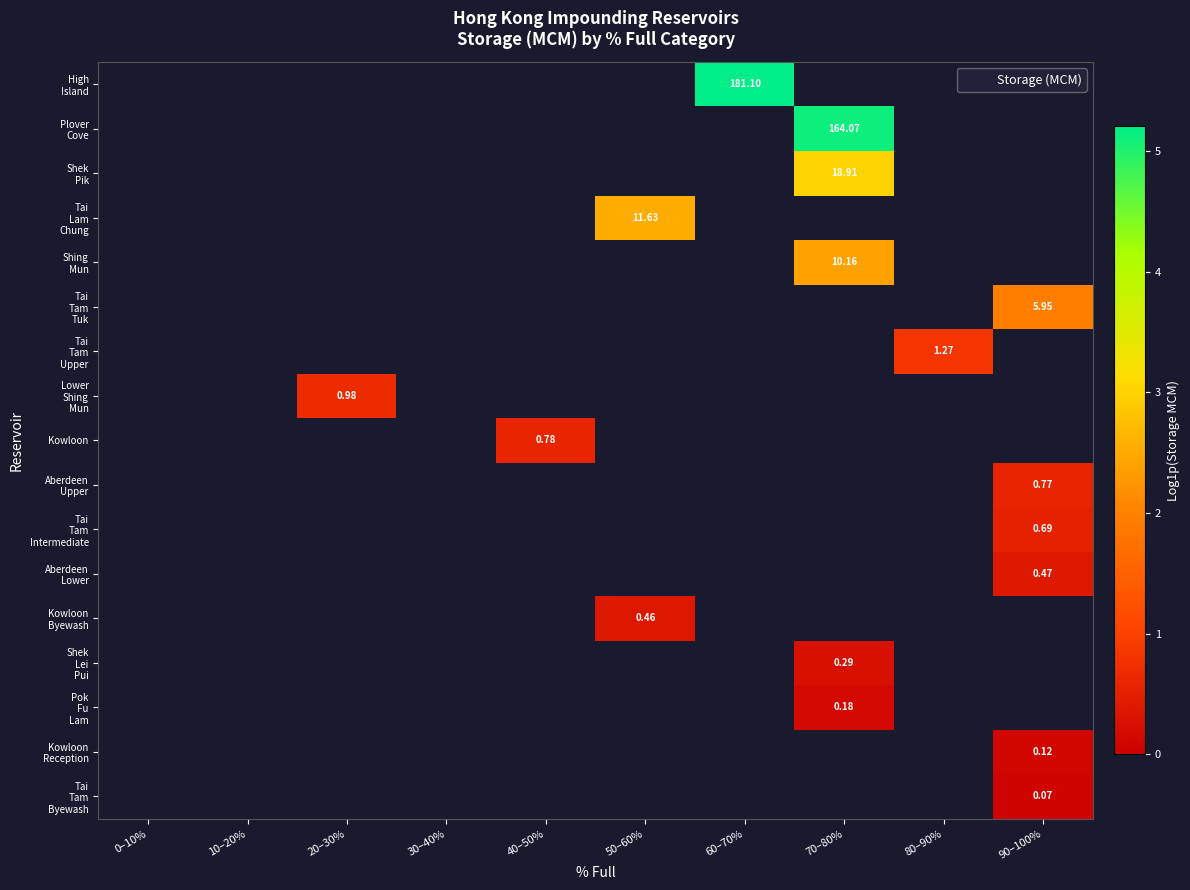

Which has a higher value, 0–10% or 30–40%?

30–40%